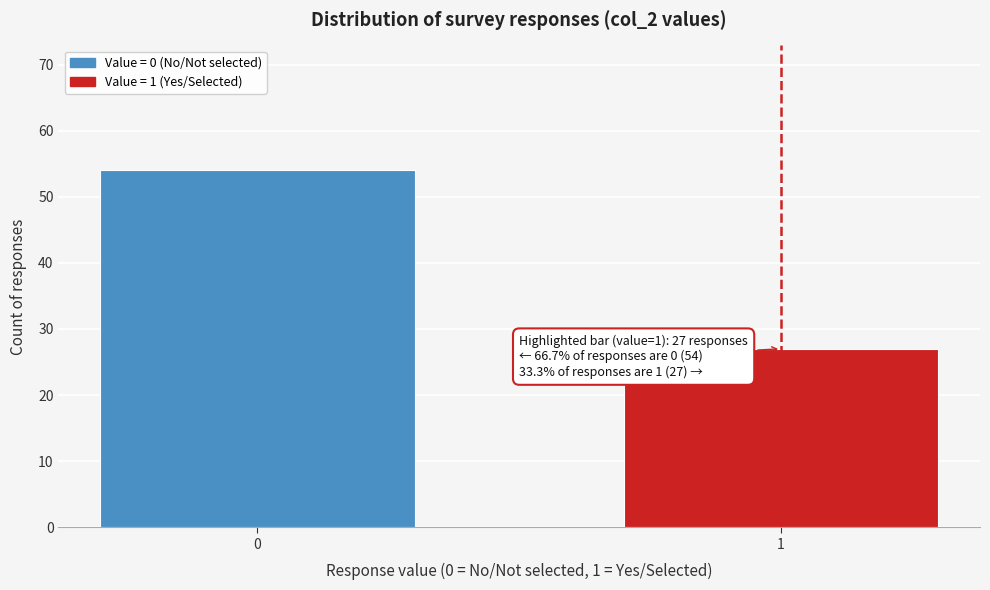

Reading left to right, extract all data points from this chart.

0=54	1=27